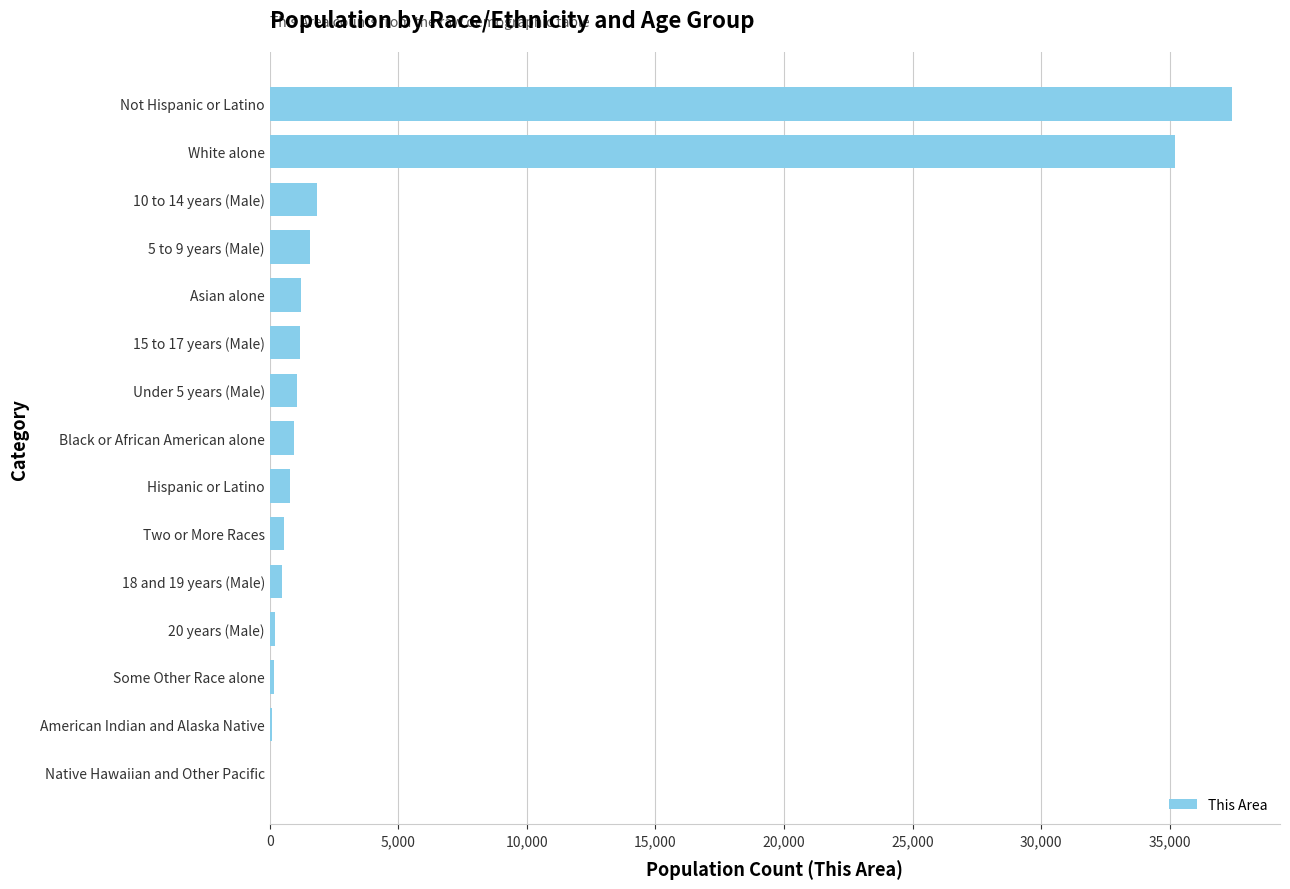

Is it true that the value at Not Hispanic or Latino is 24496?

False